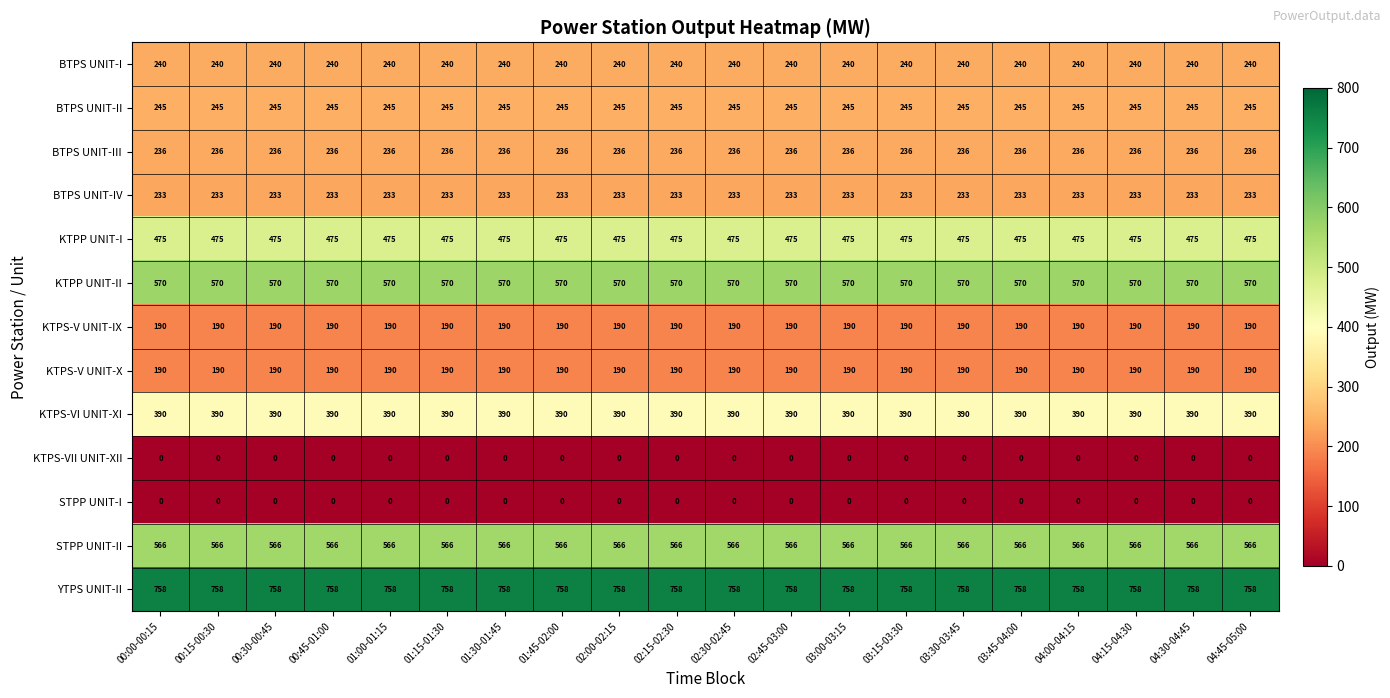

What is the sum of the KTPS-V UNIT-IX values at 03:00-03:15 and 01:30-01:45?

380